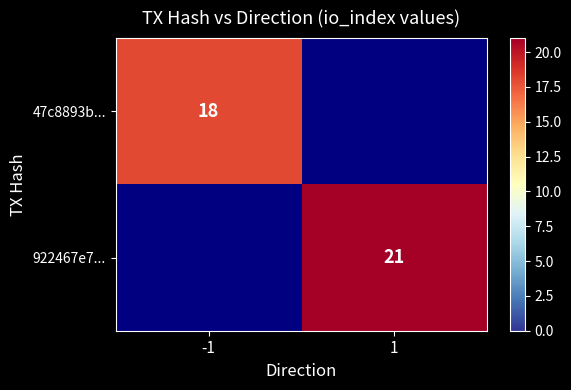

The 47c8893b... series shows 26.2 at -1. True or false?

False